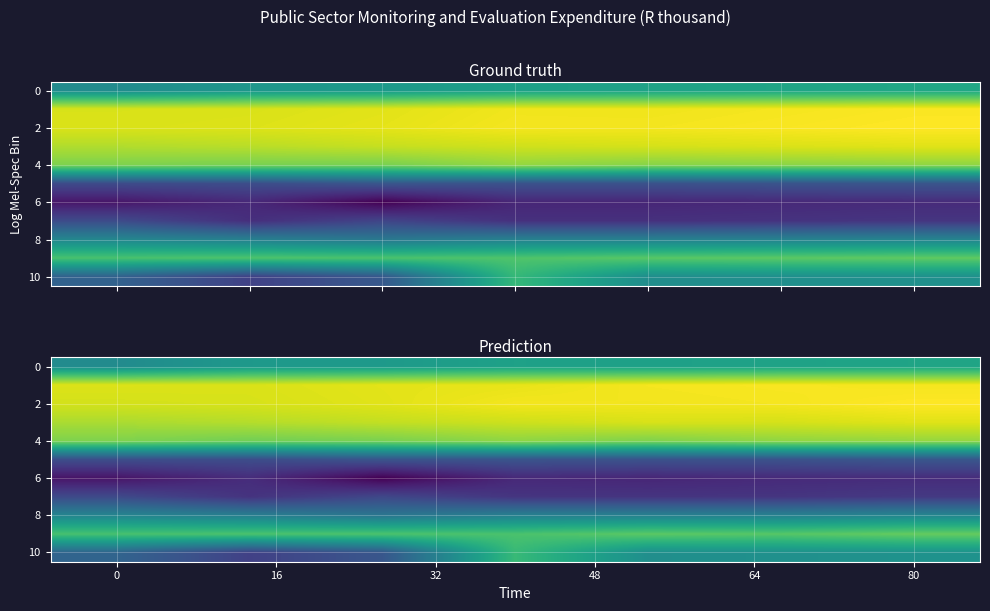

Count the row_10 values in the range 5 to 7.

3